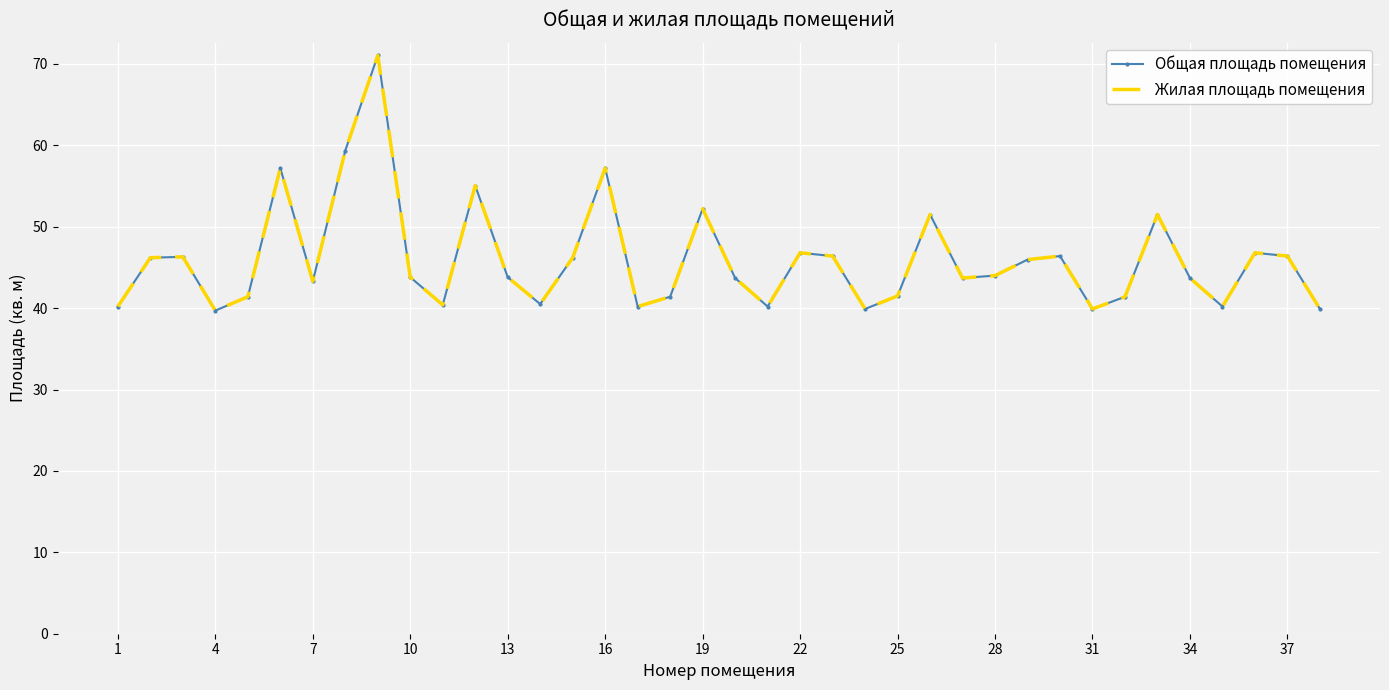

How many categories are shown in the chart?

38